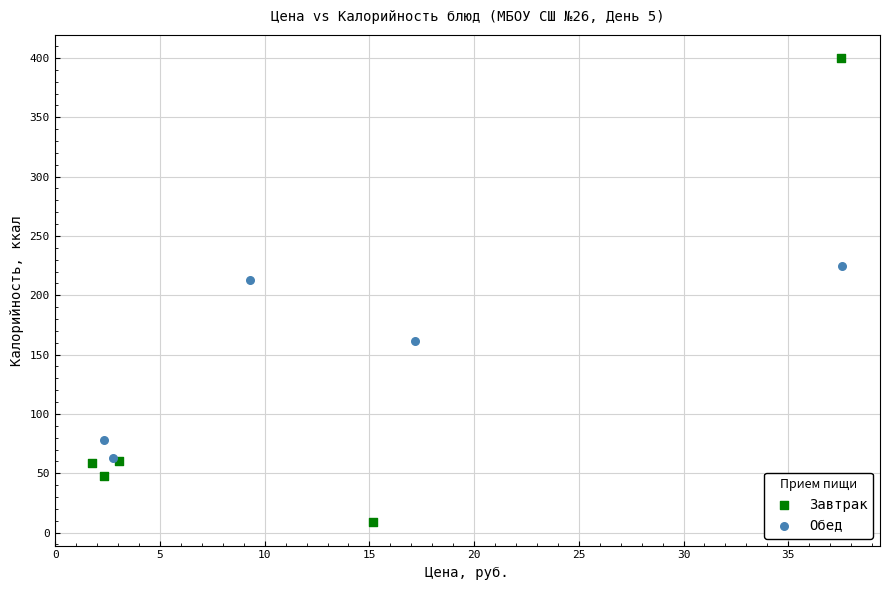

Which series reaches the maximum Y coordinate?

Завтрак